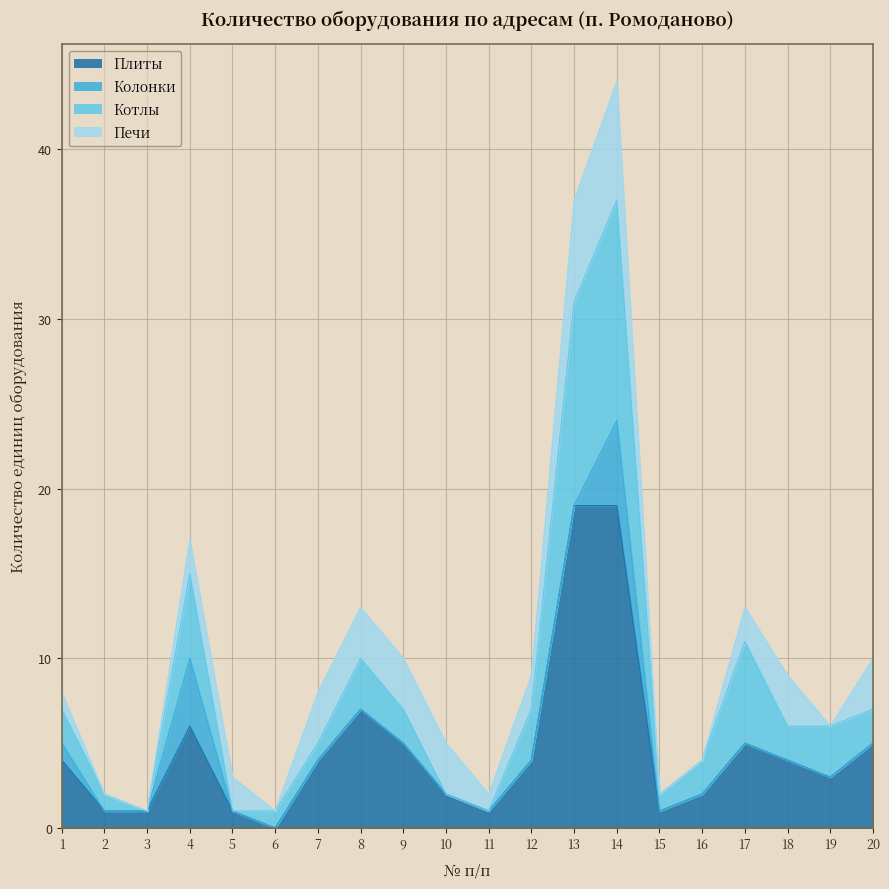

True or false: Плиты has a value of 6 at 7.

False